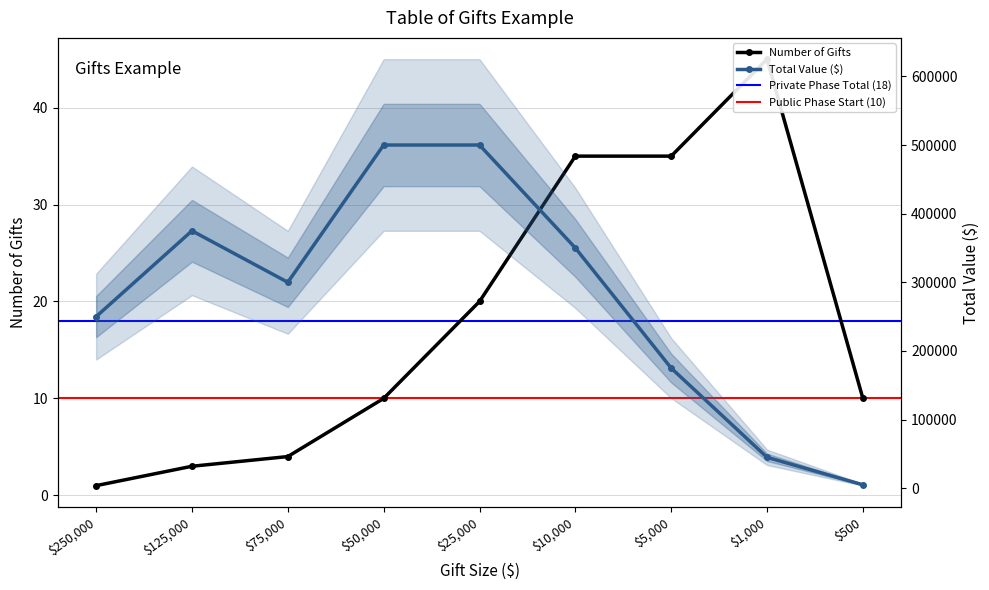

Which has a higher value, 500 or 75000?

500